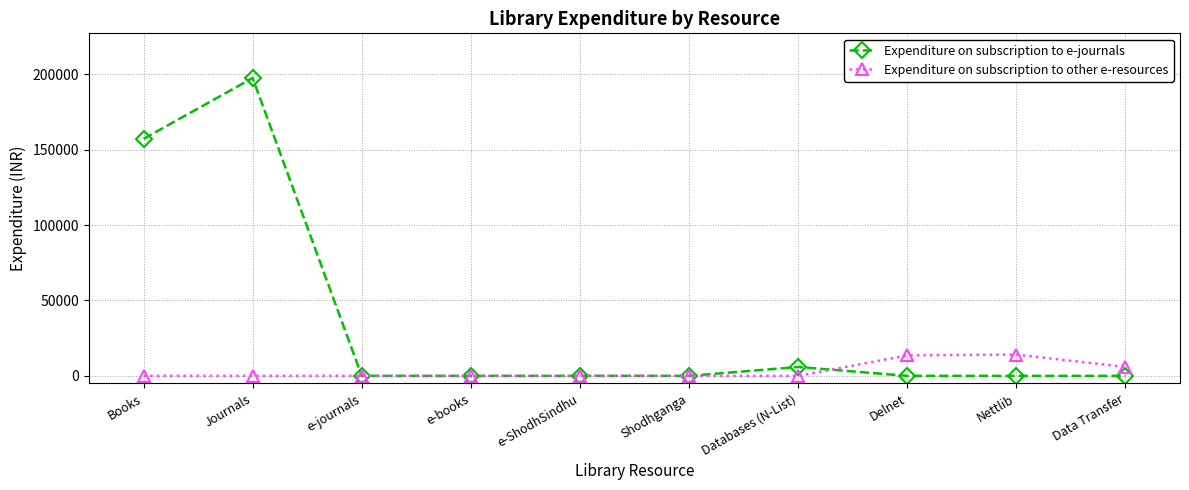

Rank the series by their maximum value, from lowest to highest.

Expenditure on subscription to other e-resources, Expenditure on subscription to e-journals